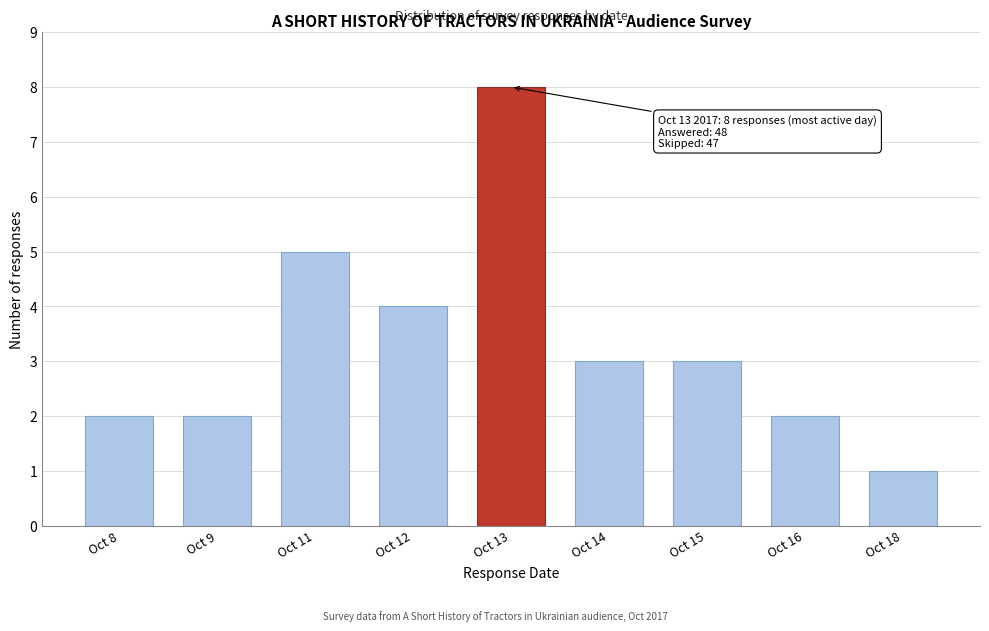

Reading left to right, extract all data points from this chart.

2	2	5	4	8	3	3	2	1